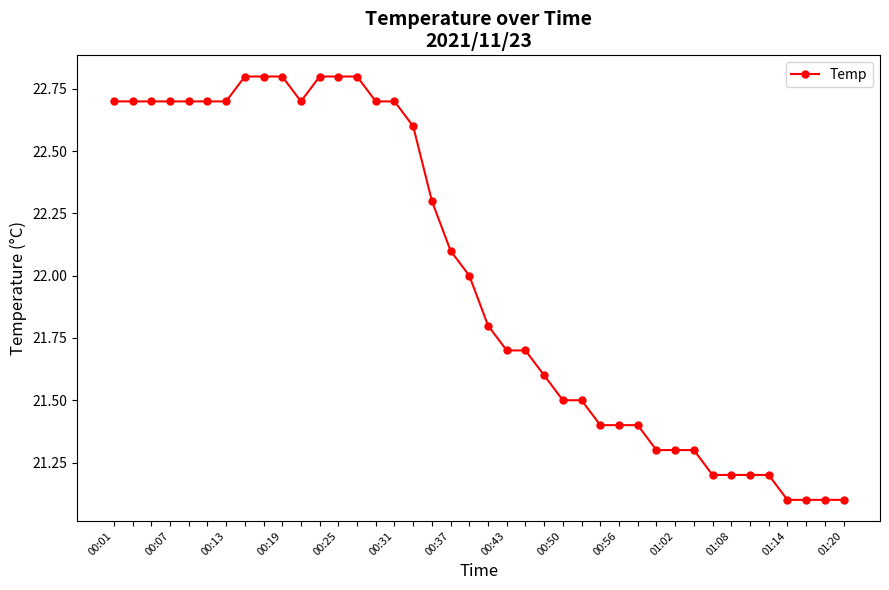

What is the average value?

22.0